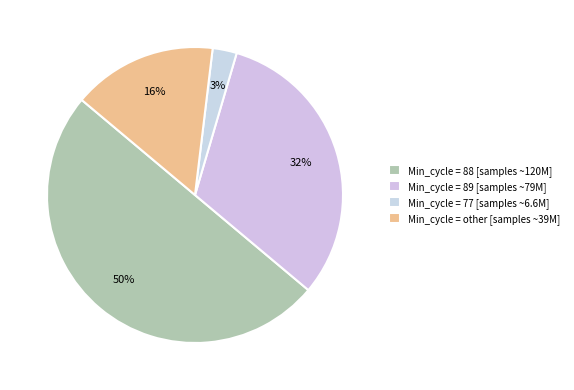

Does any single category account for the majority?

No